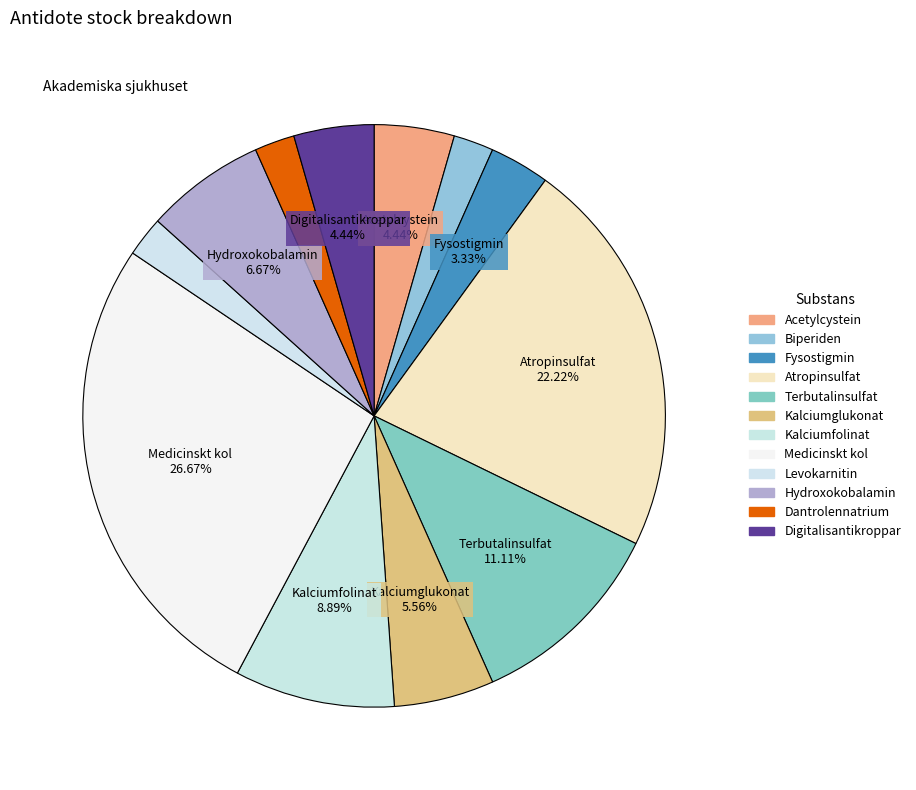

True or false: Acetylcystein accounts for 17% of the total.

False